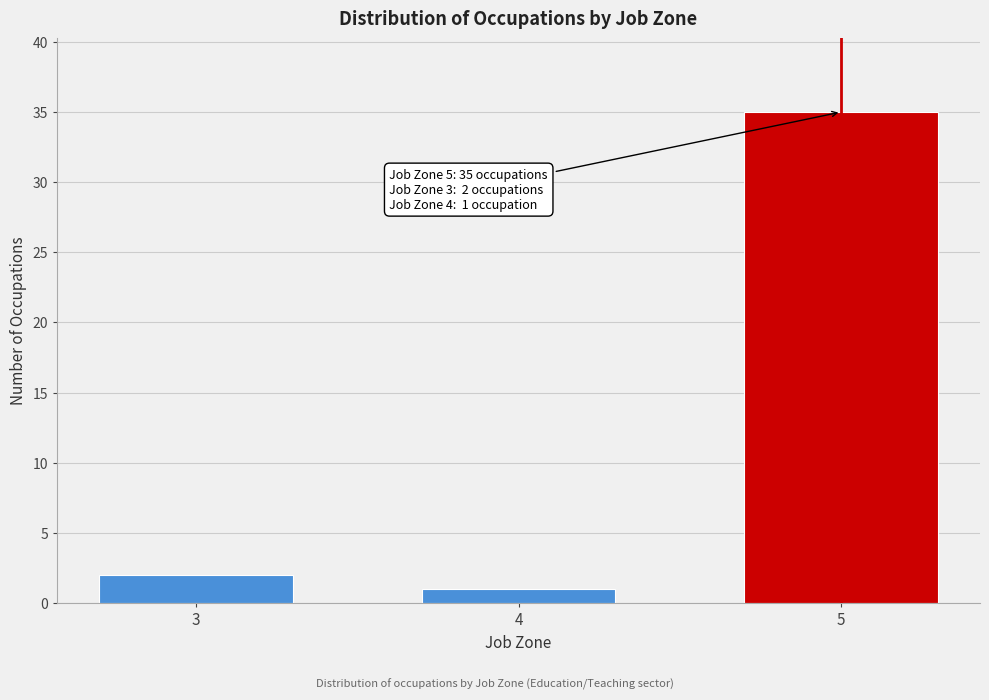

Reading left to right, what are all the values shown in this chart?

3=2	4=1	5=35